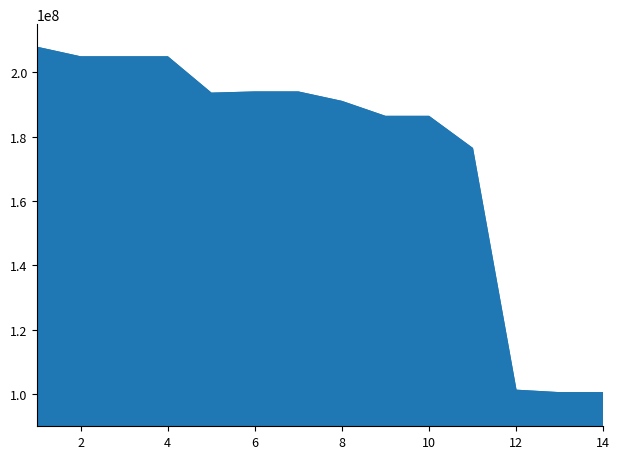

What is the difference between the maximum and minimum values?

107363677